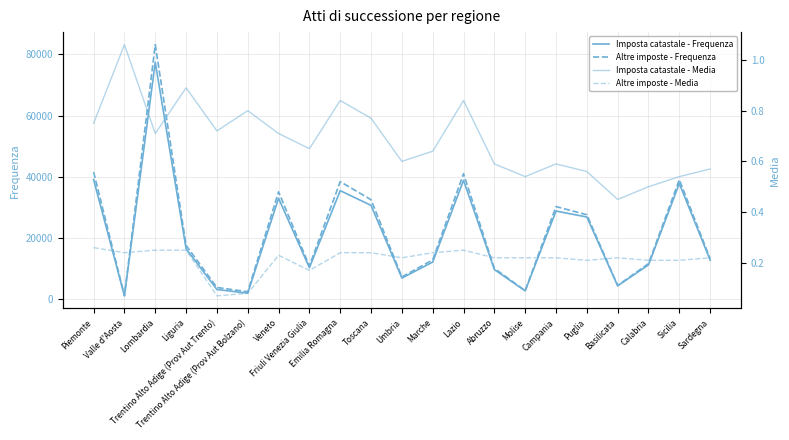

What are all the series names shown in the legend?

Imposta catastale - Frequenza, Altre imposte - Frequenza, Imposta catastale - Media, Altre imposte - Media